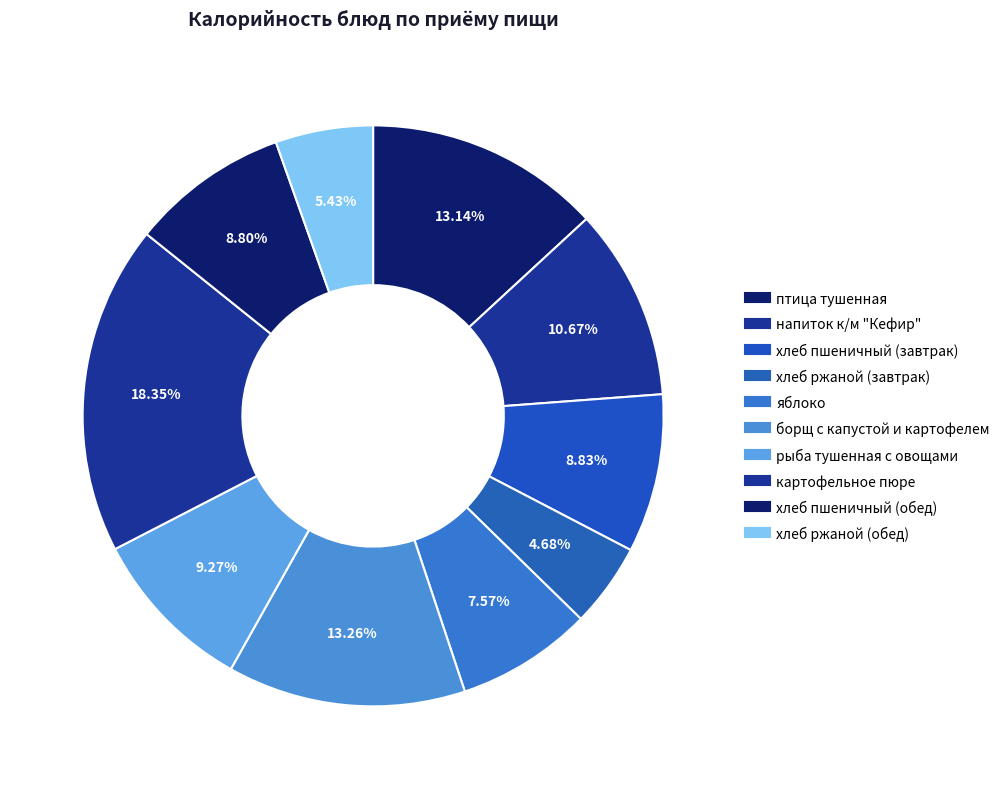

To the nearest percent, what is the difference between the картофельное пюре and яблоко slice percentages?

11%